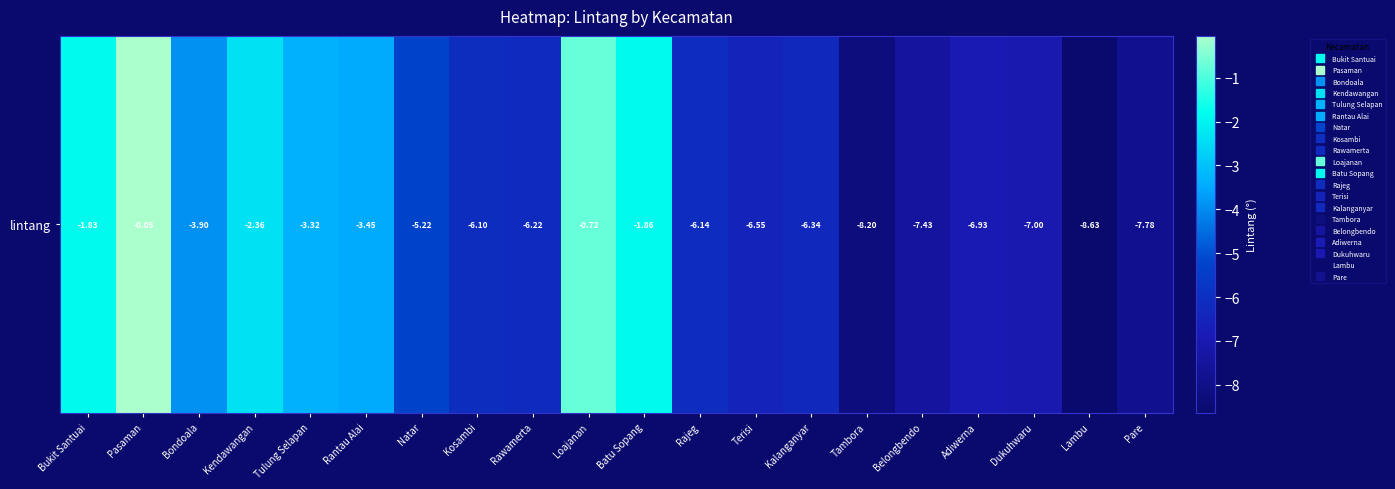

What is the difference between the maximum and minimum values?

8.6